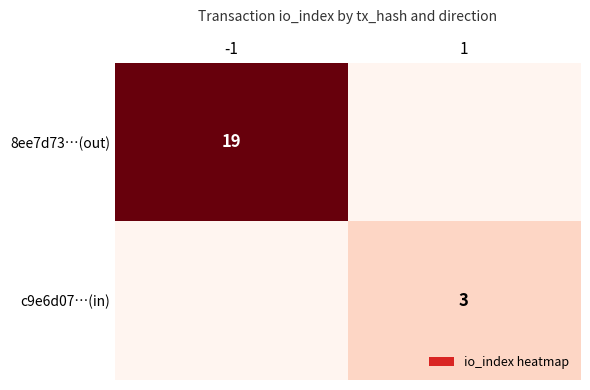

The value of c9e6d07…(in) at 1 is 3. True or false?

True